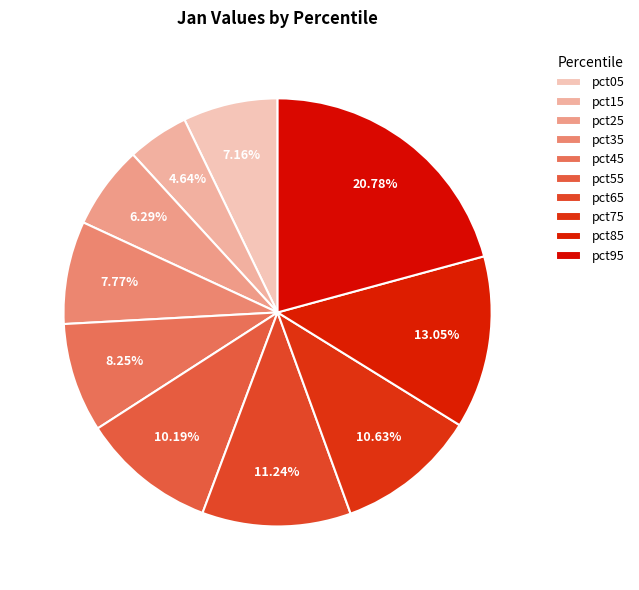

How many segments does this pie chart have?

10